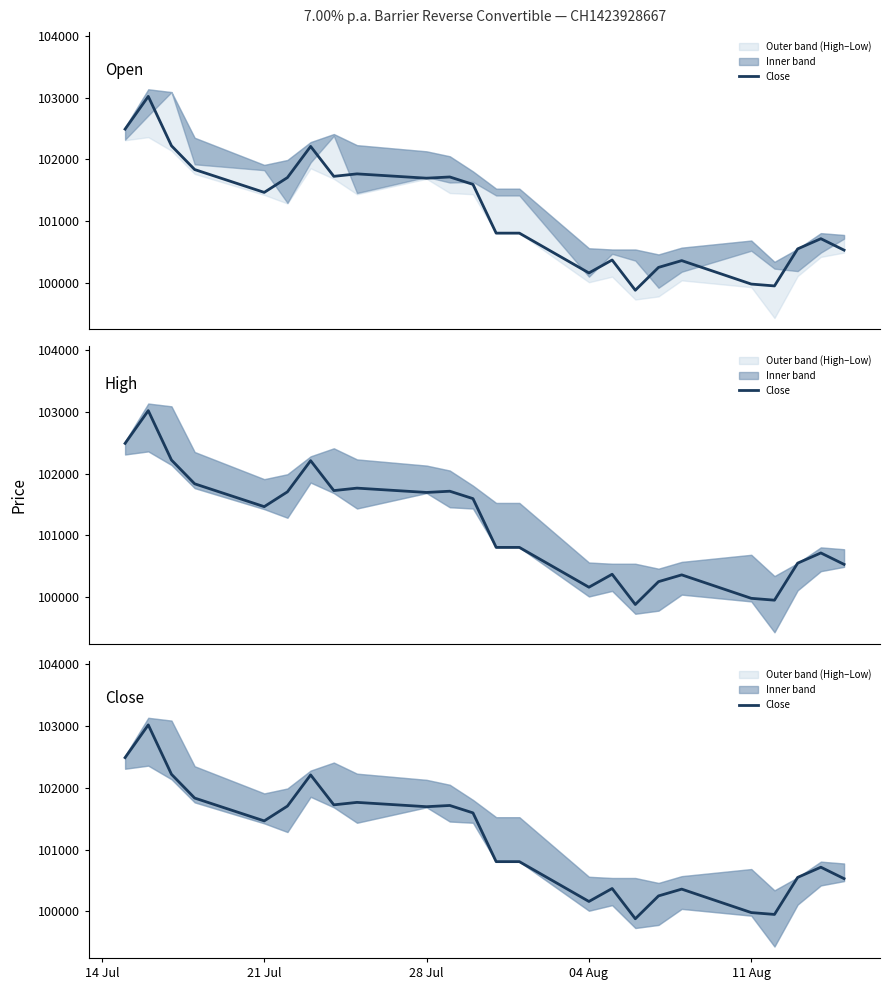

What is the minimum value shown in the chart?

99880